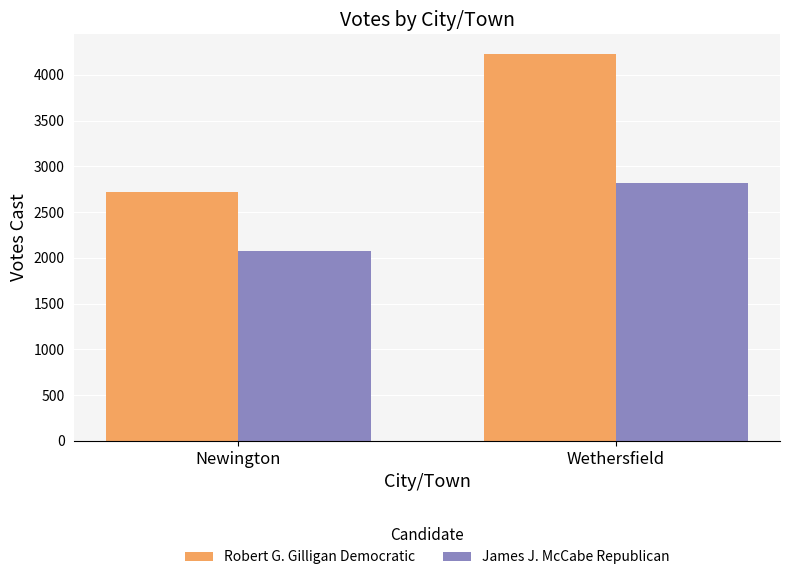

What is the spread (max minus min) of values at Wethersfield?

1412